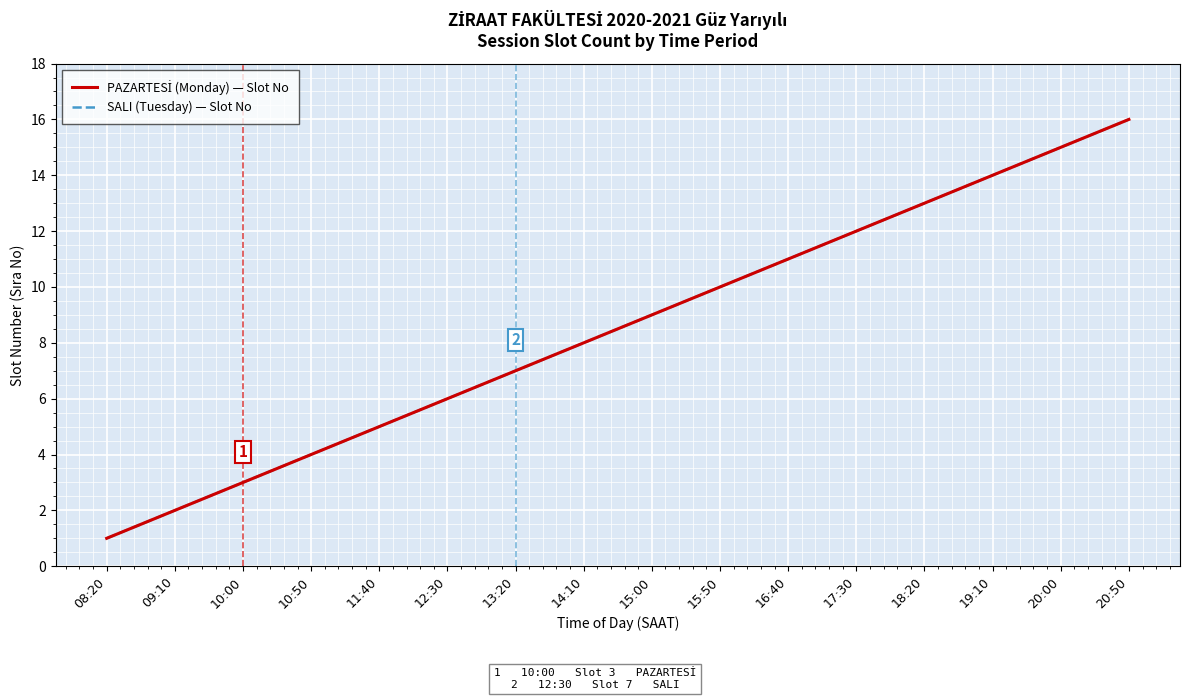

True or false: PAZARTESİ (Monday) — Slot No and SALI (Tuesday) — Slot No cross at least once.

False